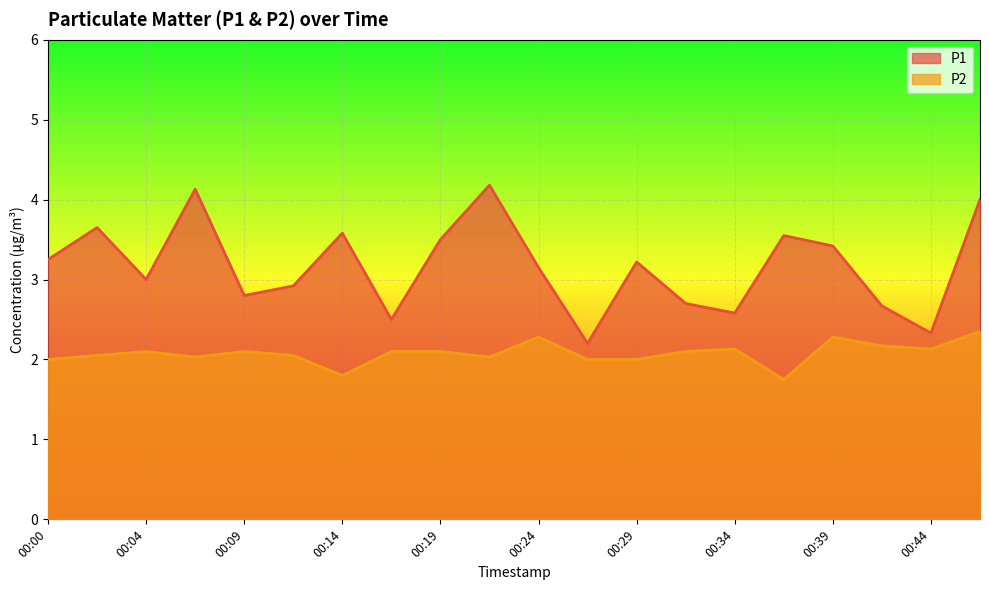

Where is P2 nearest to the value 2?

00:00